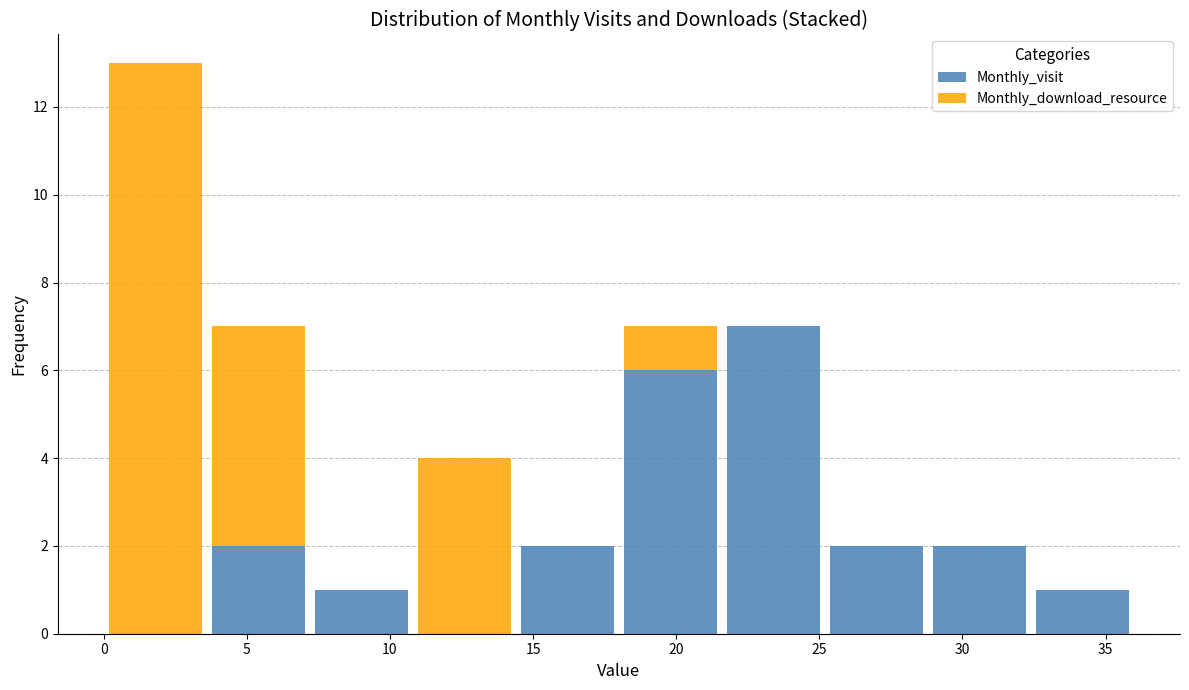

What is the total height of the stacked bar covering 14.4 to 18.0 on the x-axis? Neither the bar edges nor the heights are printed on the chart, so give them approximately, as read against the axes.

2